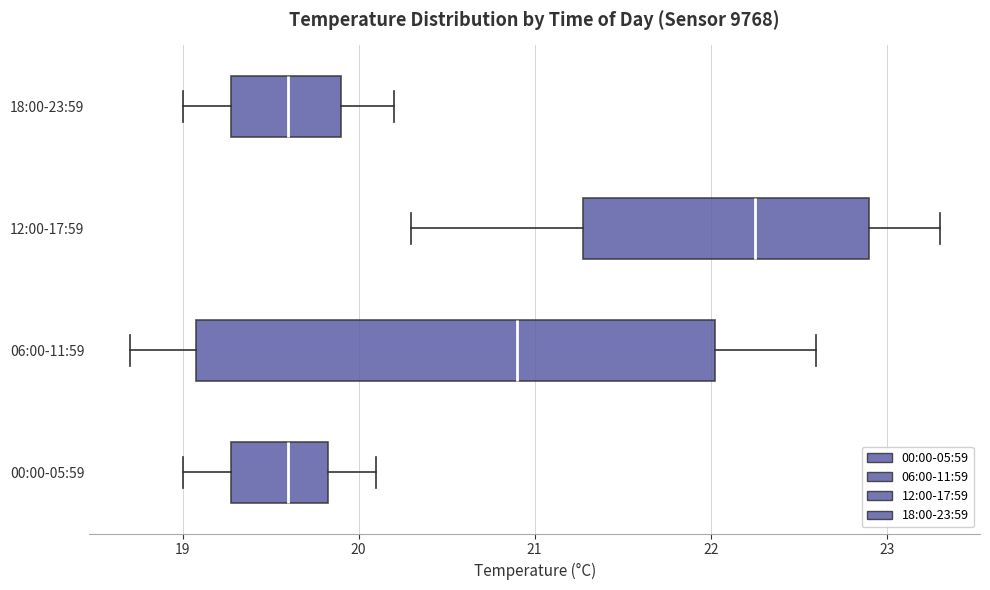

Where is the left edge of the box for 18:00-23:59 on the x-axis? The values are not printed on the chart, so give them approximately, as read against the axis.

19.3